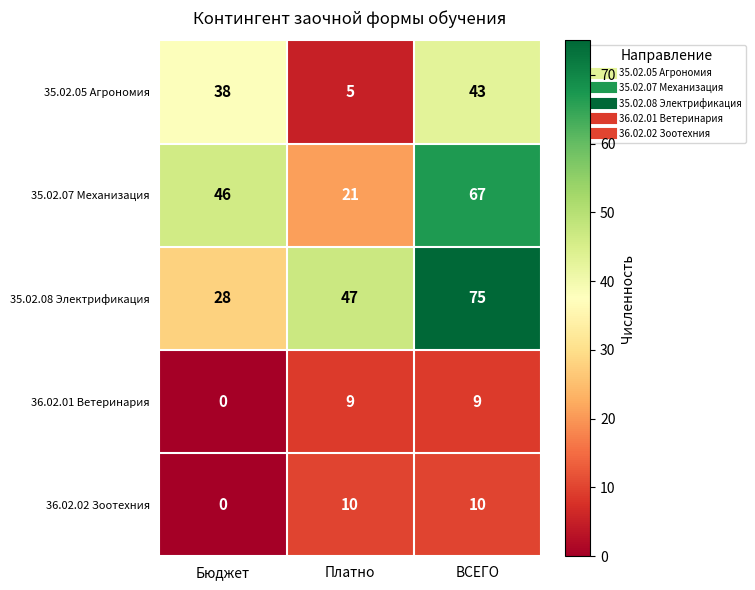

Rank the series at Платно from lowest to highest value.

35.02.05 Агрономия, 36.02.01 Ветеринария, 36.02.02 Зоотехния, 35.02.07 Механизация, 35.02.08 Электрификация